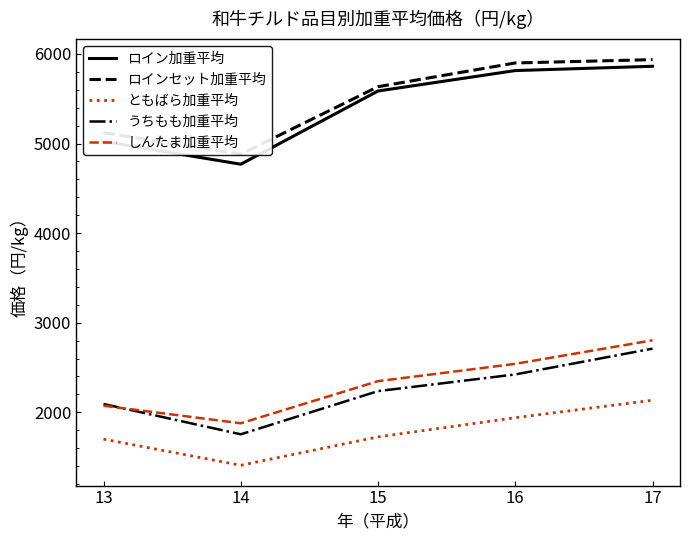

Is this an area chart (filled region under the line)?

No